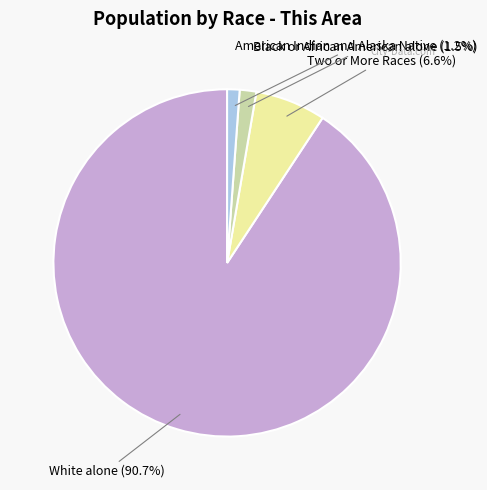

To the nearest percent, what is the difference between the largest and smallest slice percentages?

90%